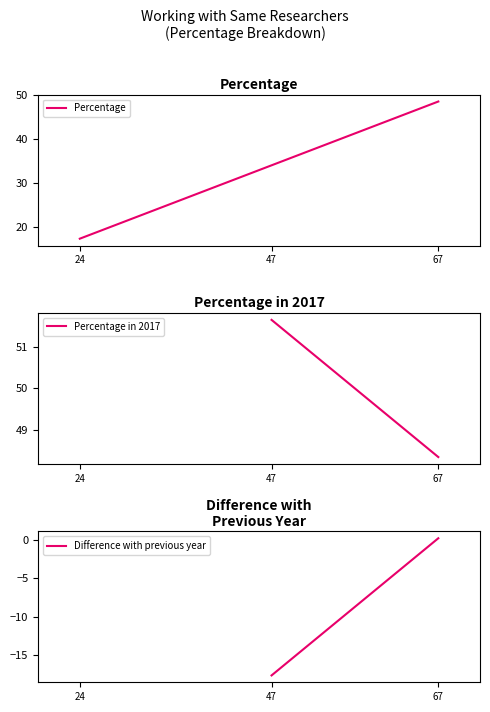

What is the difference between the values at 67 and 24?

31.2